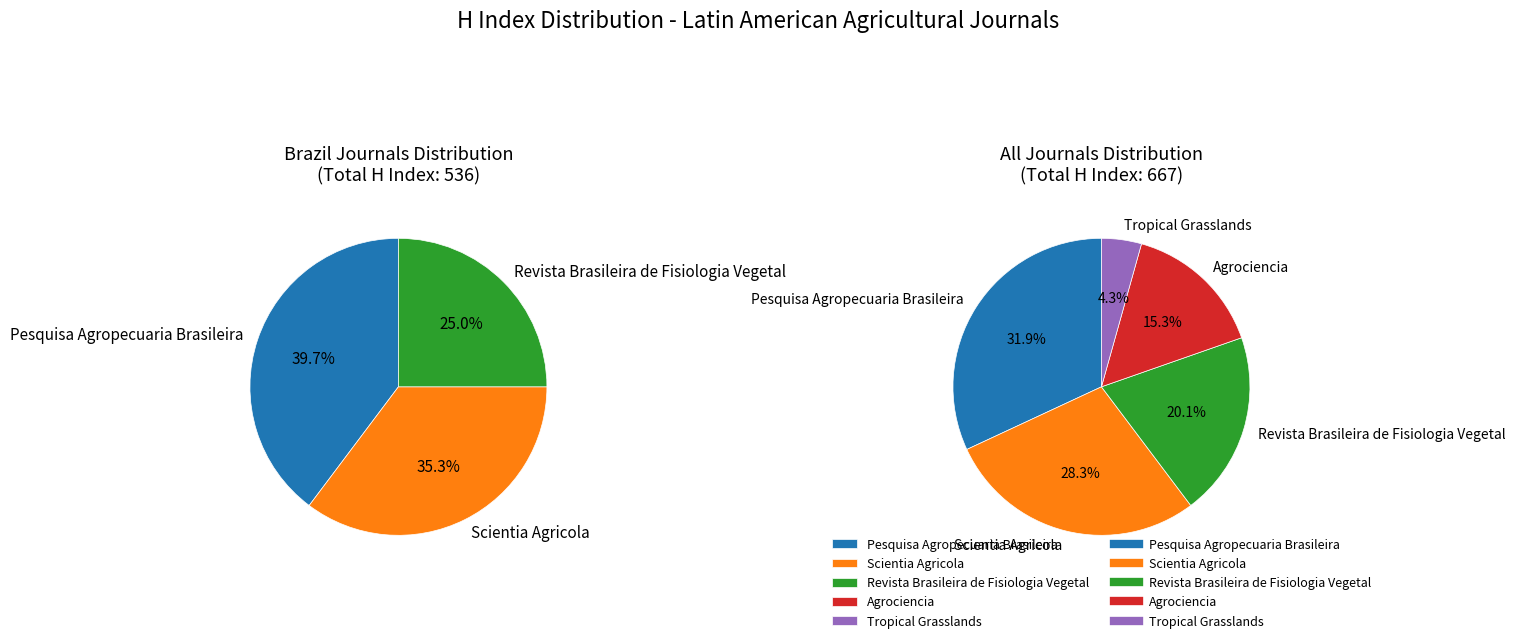

True or false: Scientia Agricola accounts for 28% of the total.

True